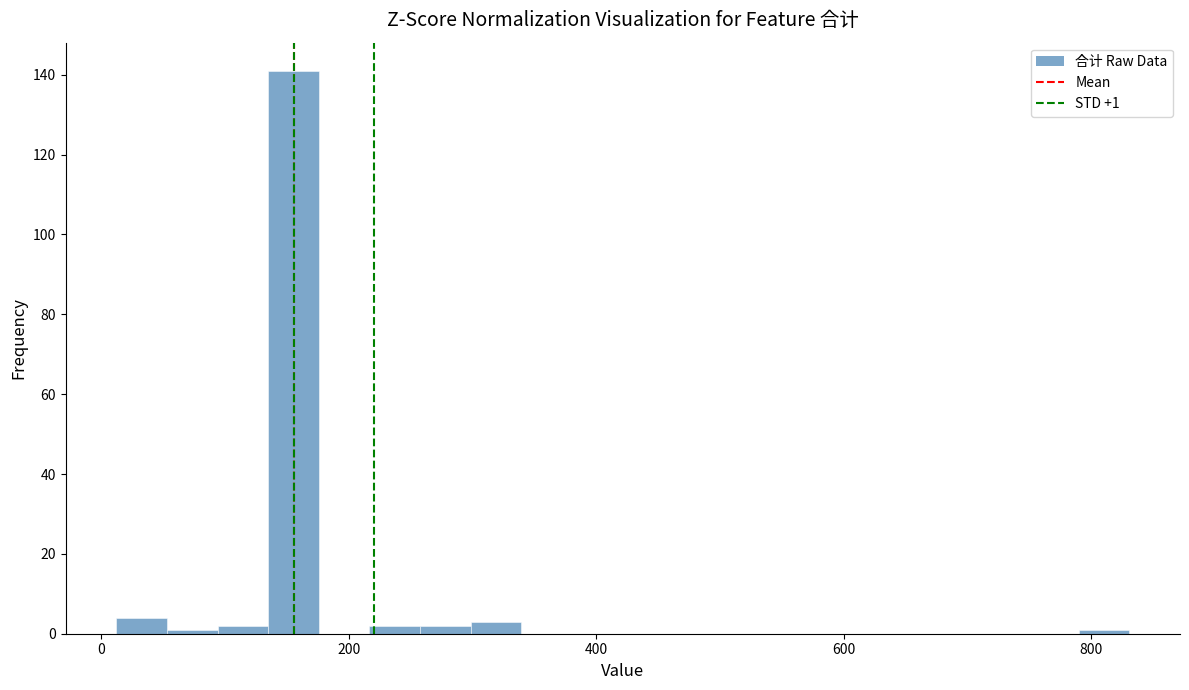

Around what value on the x-axis is the tallest bar? Give the approximate position of its centre, as read against the axis.

160